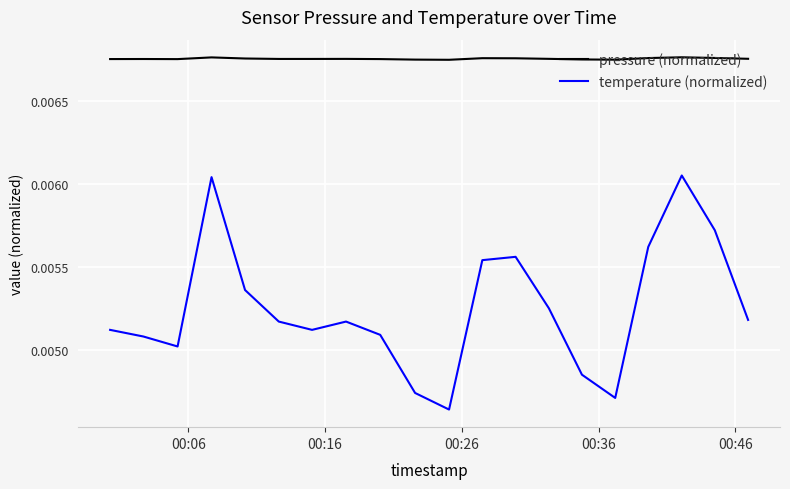

Which series has the largest total across all categories?

pressure (normalized)